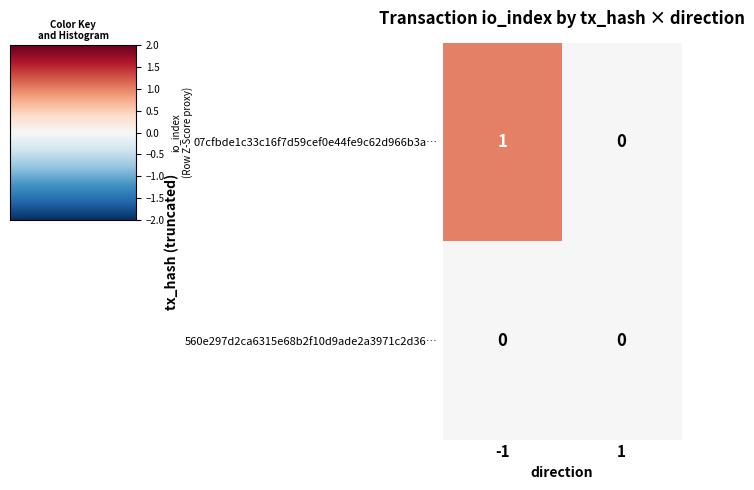

Rank the series by their average value, from lowest to highest.

560e297d2ca6315e68b2f10d9ade2a3971c2d36…, 07cfbde1c33c16f7d59cef0e44fe9c62d966b3a…